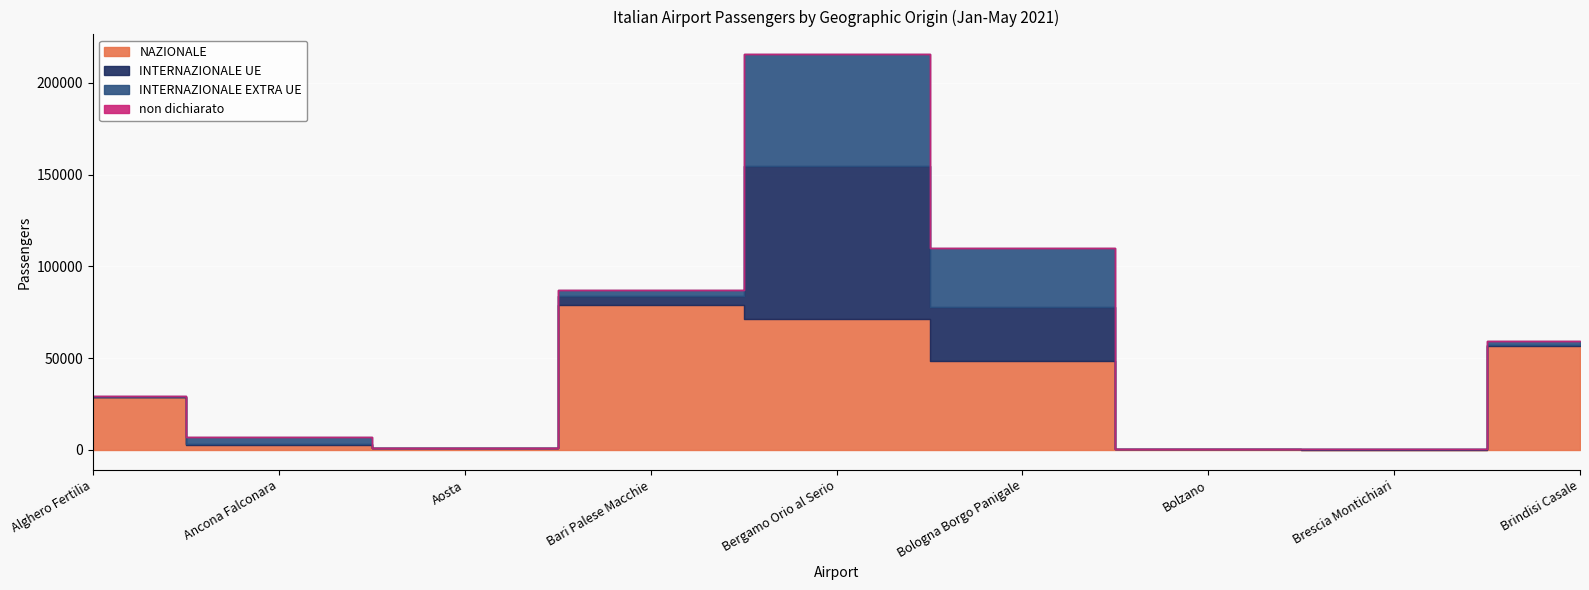

What is the difference between the maximum and second lowest values in the non dichiarato series?

111